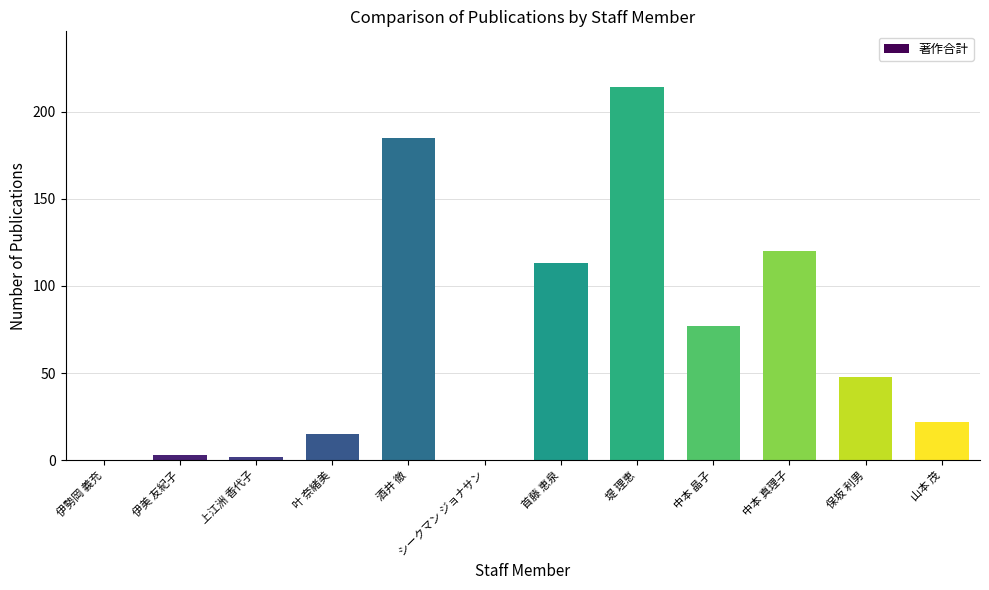

Reading left to right, list all the values displayed in this chart.

0	3	2	15	185	0	113	214	77	120	48	22